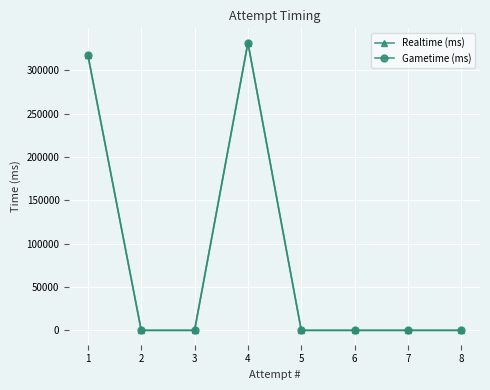

What are all the series names shown in the legend?

Realtime (ms), Gametime (ms)